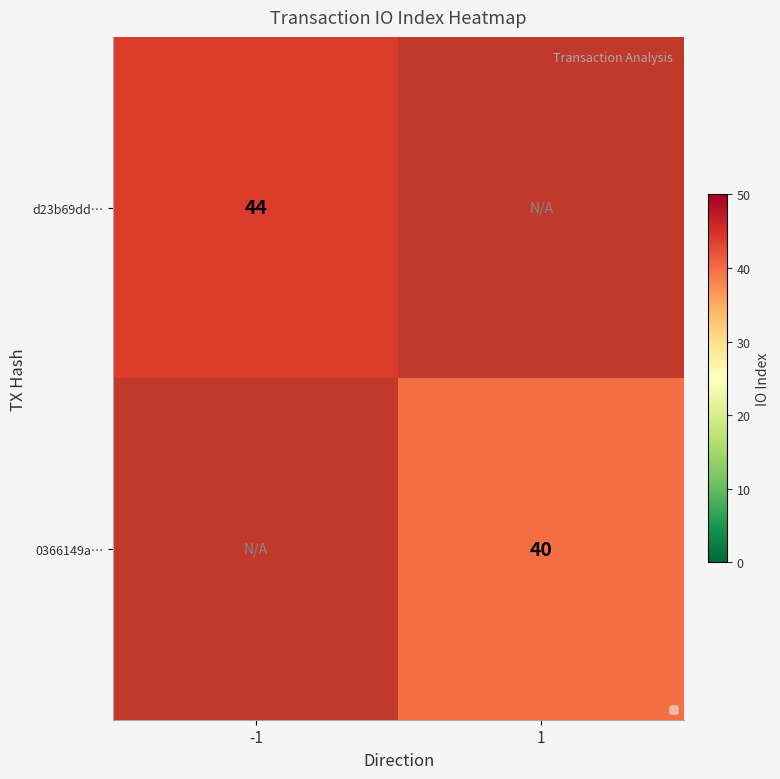

True or false: d23b69dd… has a value of 61 at -1.

False